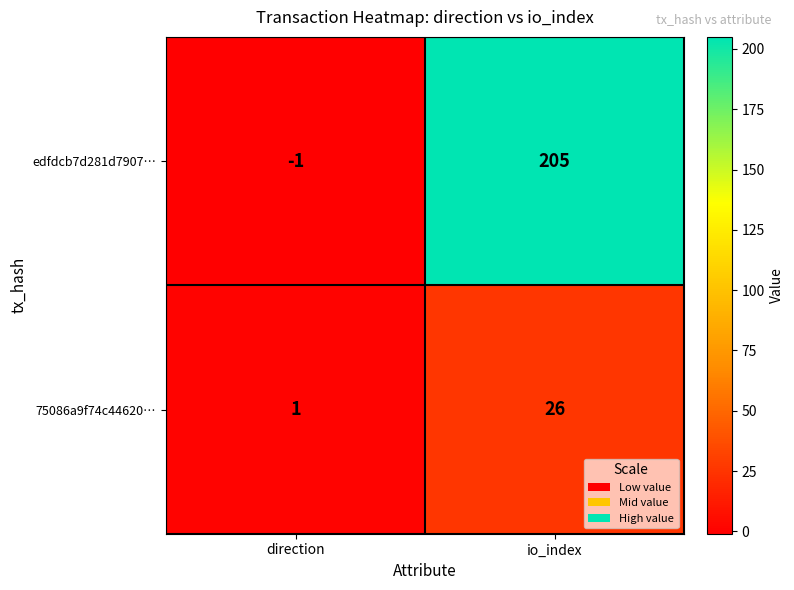

How many values in edfdcb7d281d7907… are below zero?

1